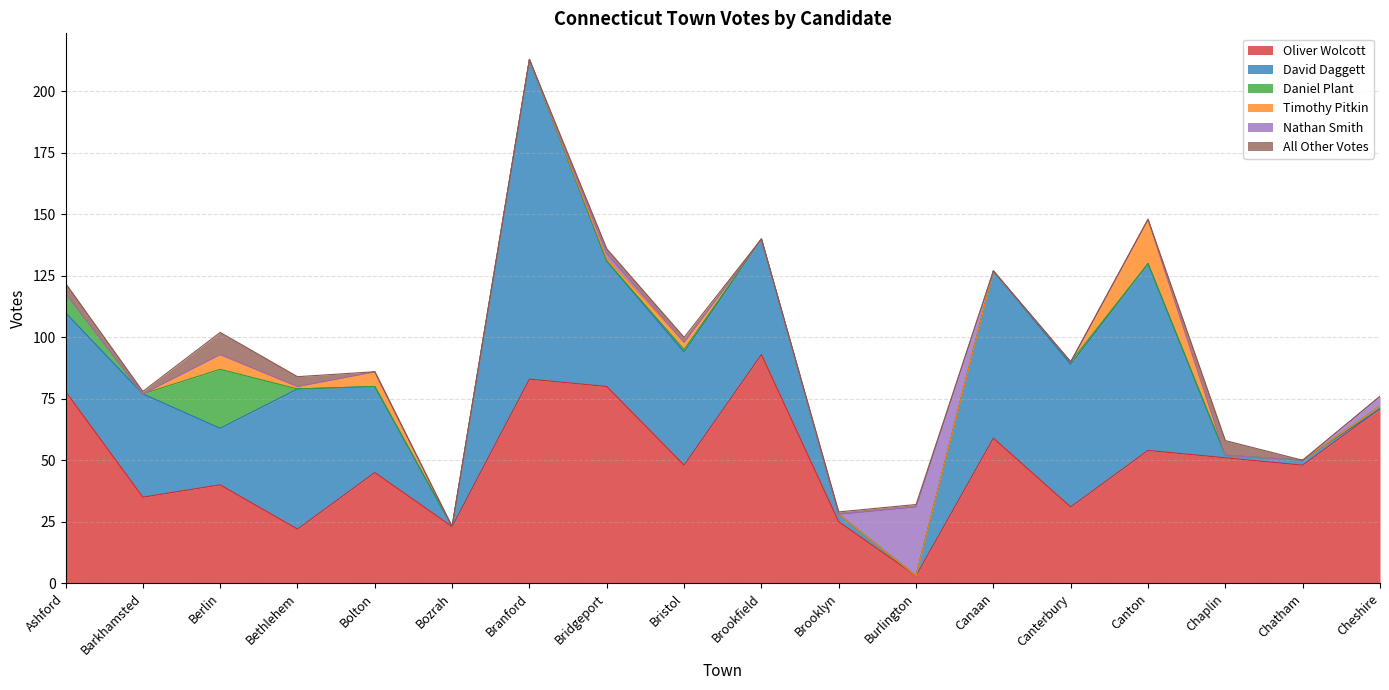

At how many categories does at least one series exceed 115?

1